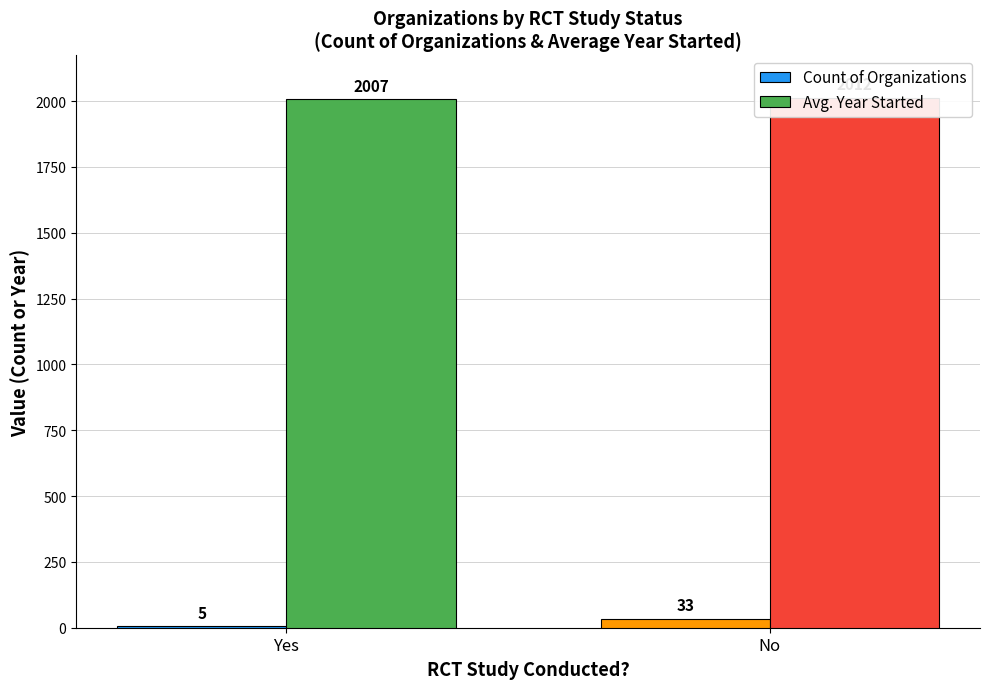

Which series has the largest total across all categories?

Avg. Year Started